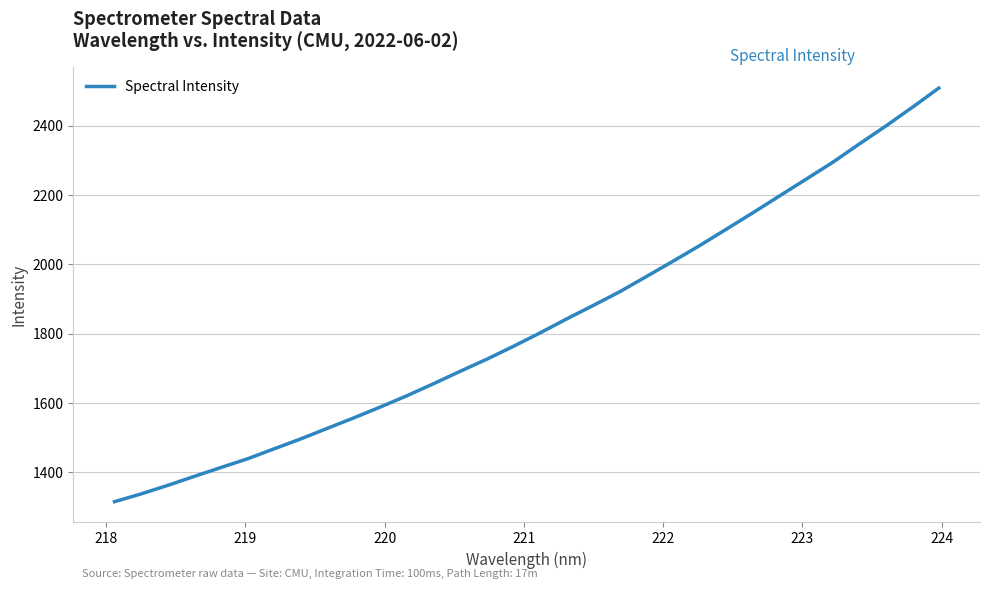

What is the greatest value displayed?

2508.0